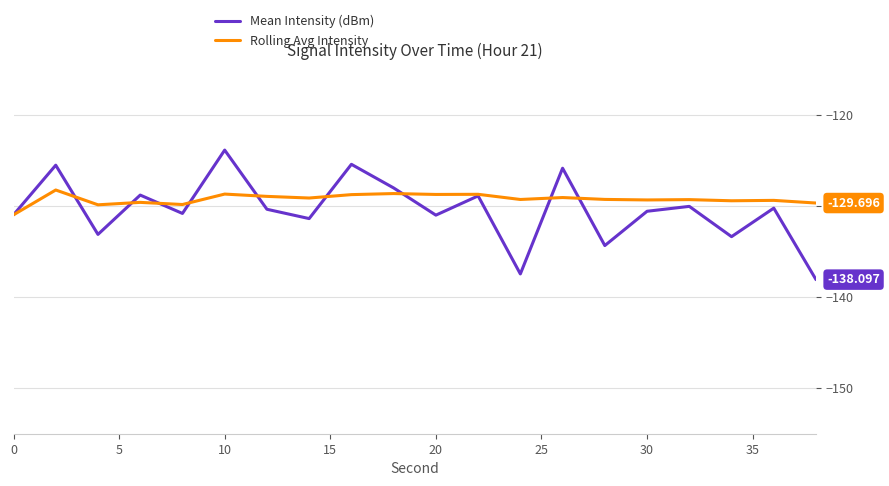

Which series has the widest spread of values?

Mean Intensity (dBm)